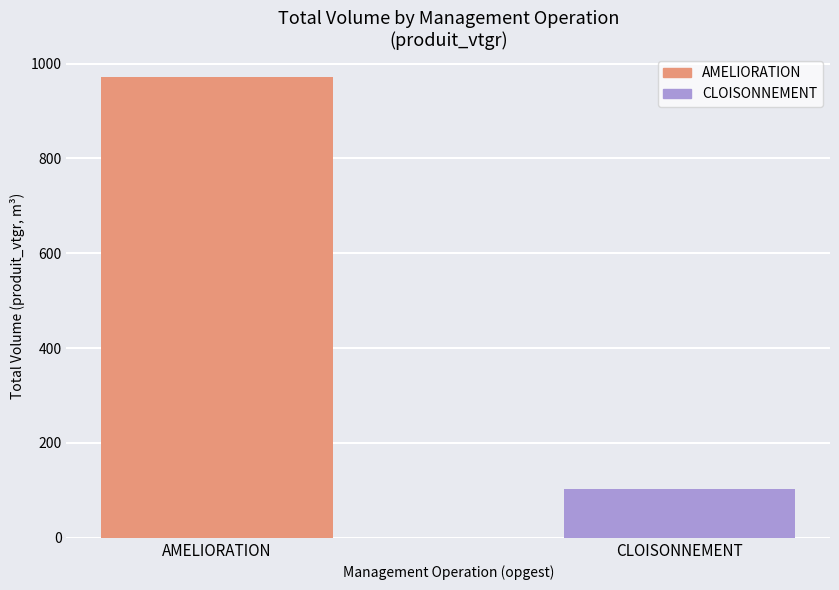

At which label does the data first exceed 971?

AMELIORATION